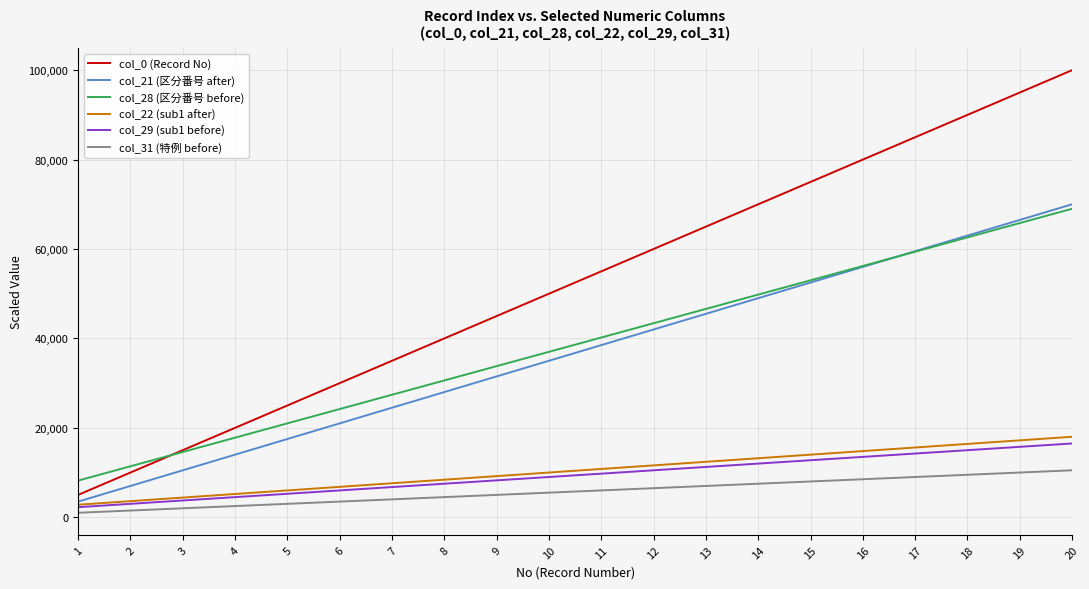

Is it true that col_0 (Record No) equals 148889 at 20?

False